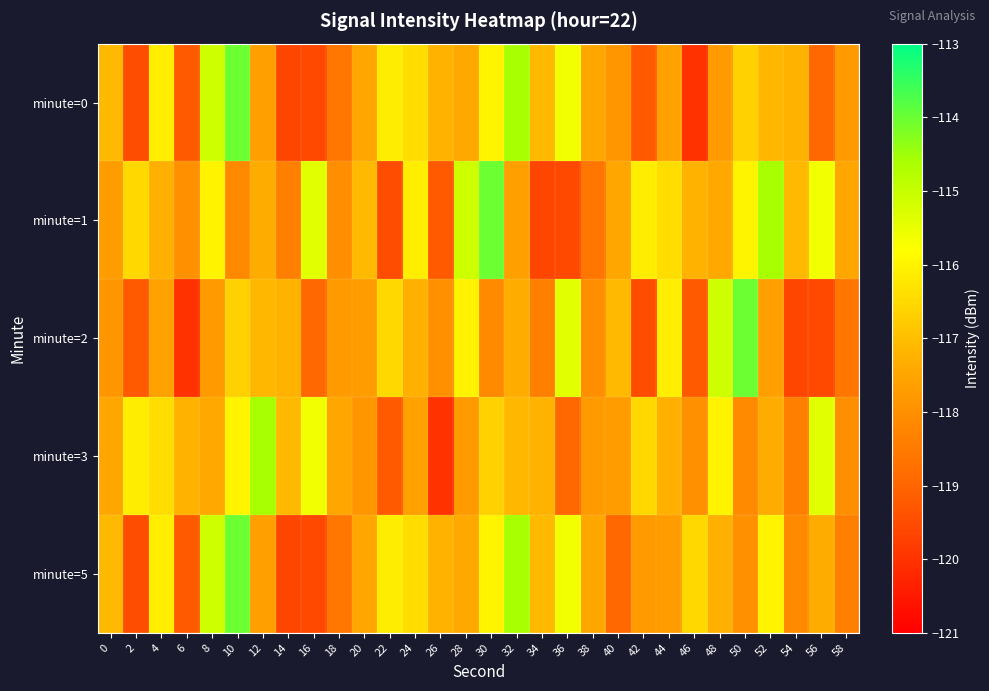

How many series are shown in this chart?

5